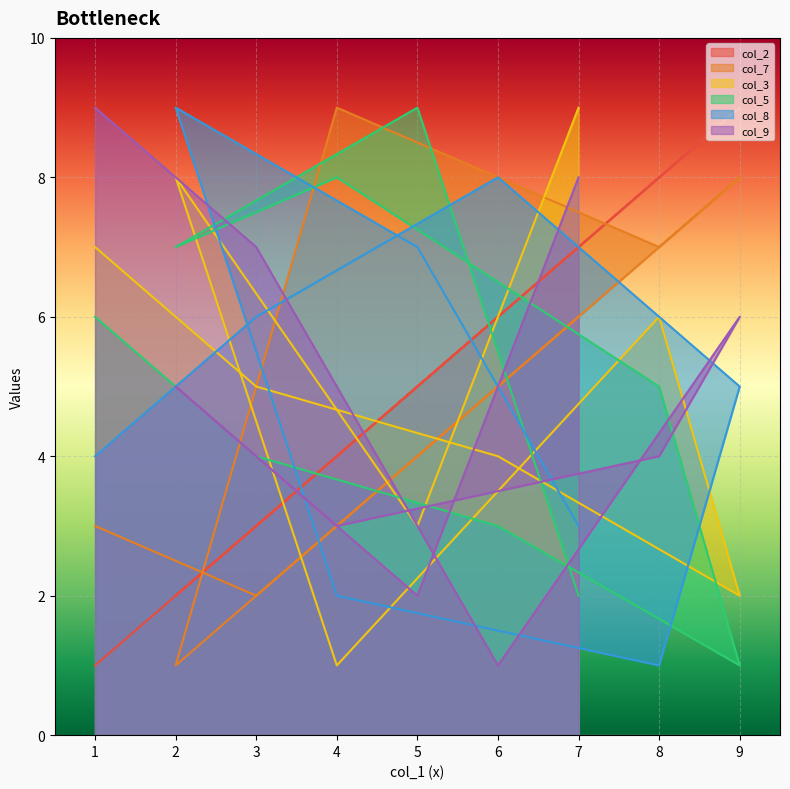

Where is col_3 nearest to the value 5?

3